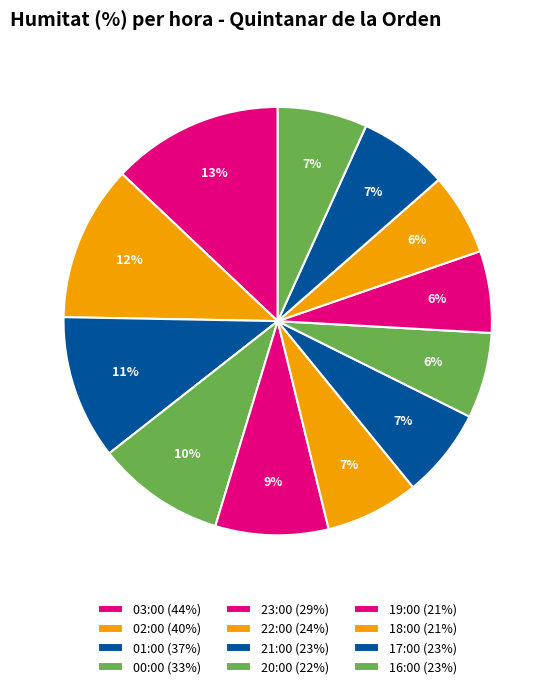

What is the change in value from 23:00 to 22:00?

-5